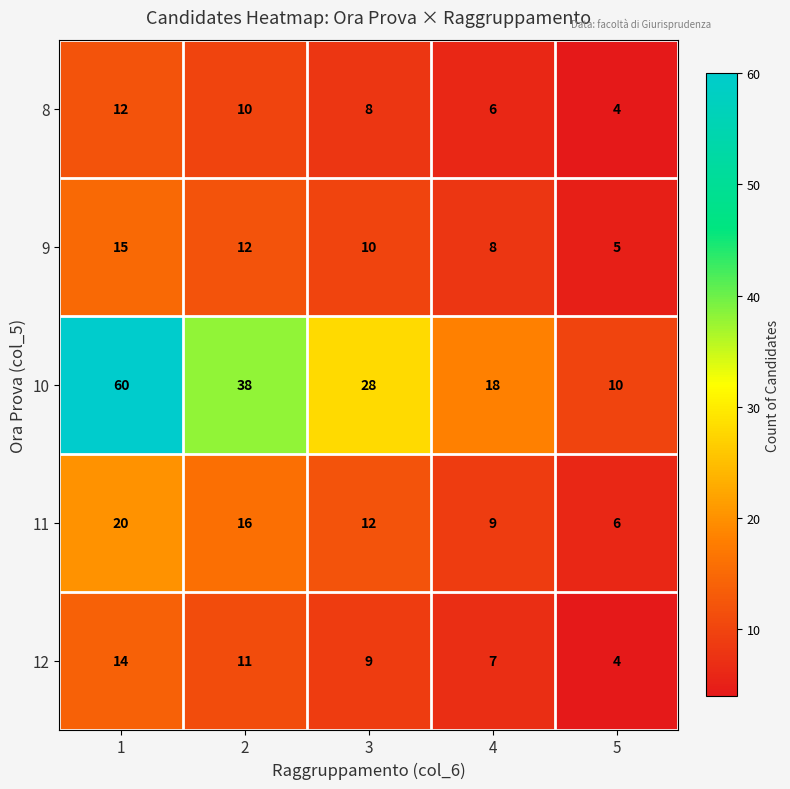

Which label corresponds to the largest value in the chart?

1